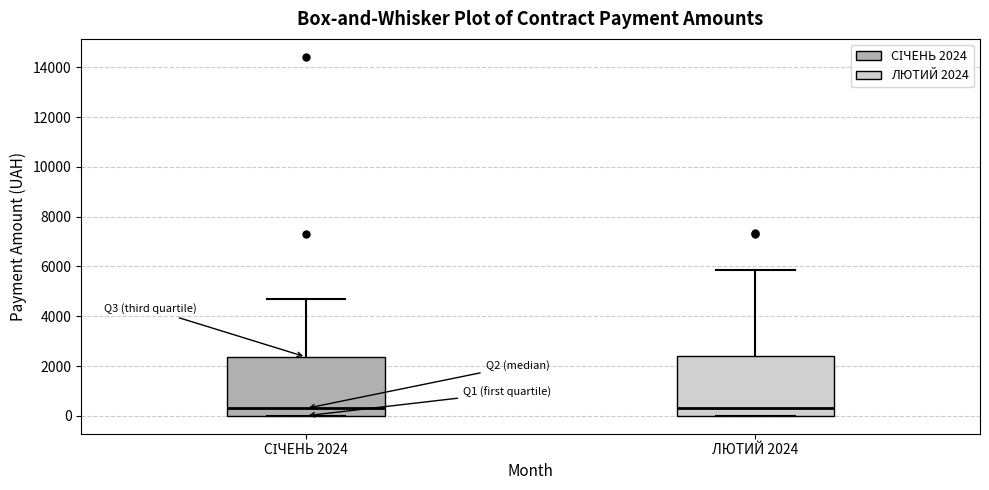

Where is the lower edge of the box for СІЧЕНЬ 2024 on the y-axis? The values are not printed on the chart, so give them approximately, as read against the axis.

0